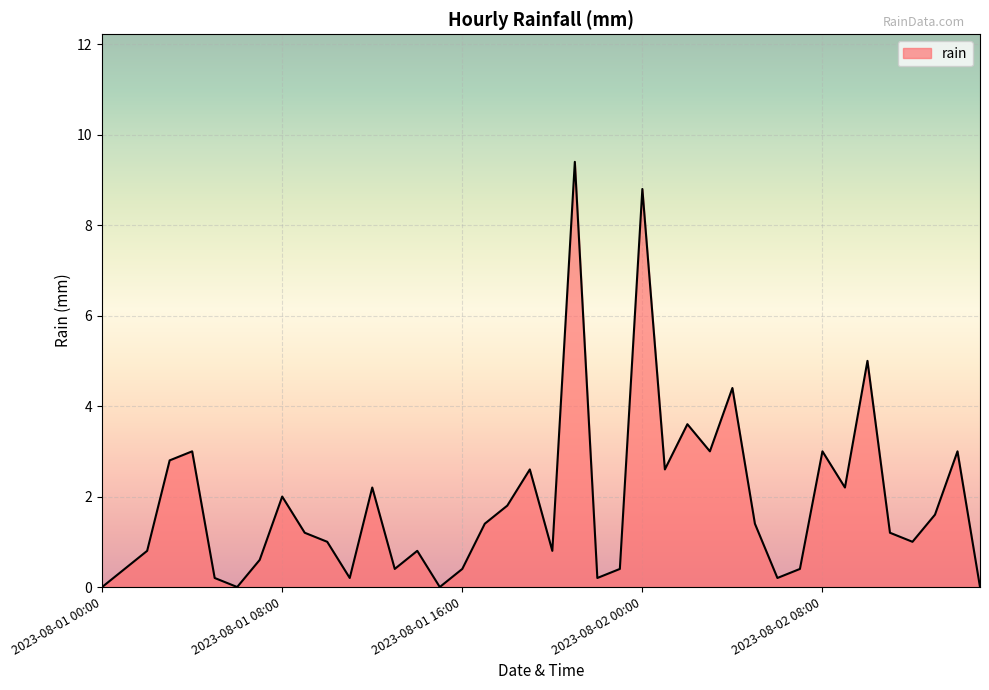

Reading left to right, extract all data points from this chart.

0.0	0.4	0.8	2.8	3.0	0.2	0.0	0.6	2.0	1.2	1.0	0.2	2.2	0.4	0.8	0.0	0.4	1.4	1.8	2.6	0.8	9.4	0.2	0.4	8.8	2.6	3.6	3.0	4.4	1.4	0.2	0.4	3.0	2.2	5.0	1.2	1.0	1.6	3.0	0.0